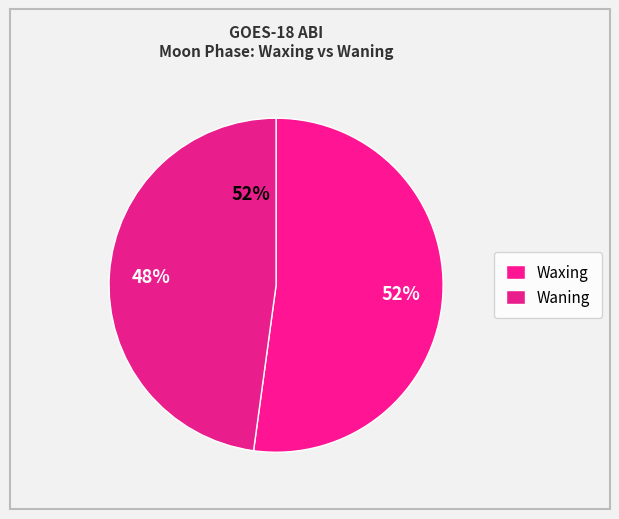

Which category has the smallest portion of the pie?

Waning